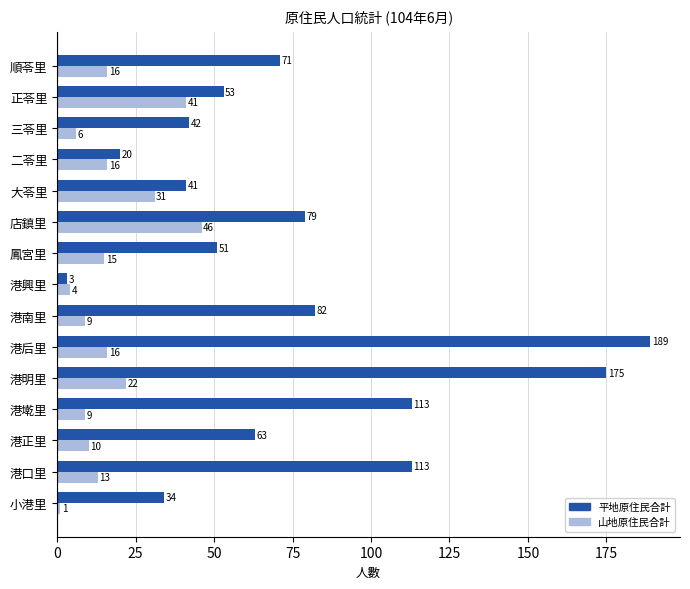

What are all the series names shown in the legend?

平地原住民合計, 山地原住民合計